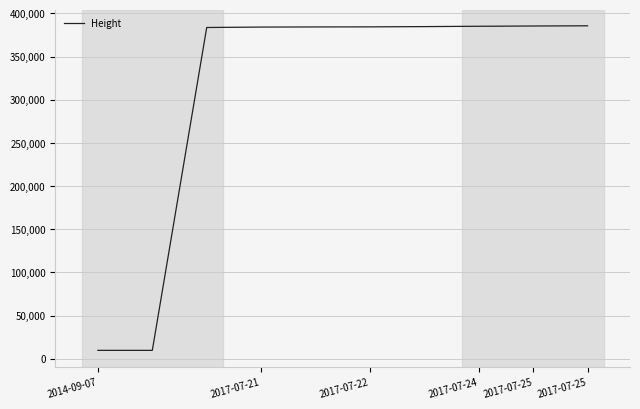

What is the smallest value displayed?

9739